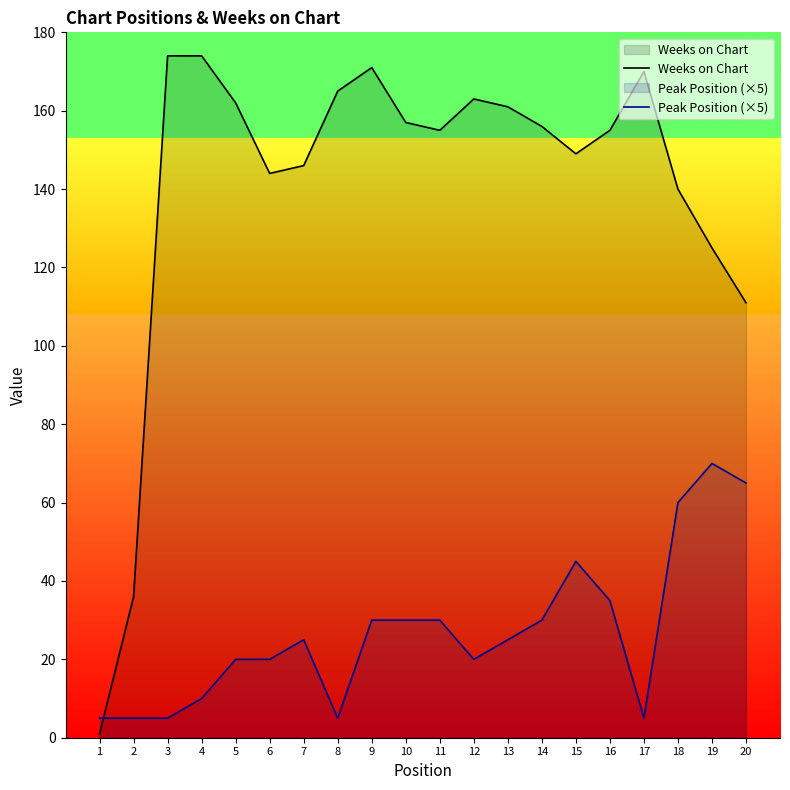

True or false: Peak Position (×5) has a value of 35 at 16.

True